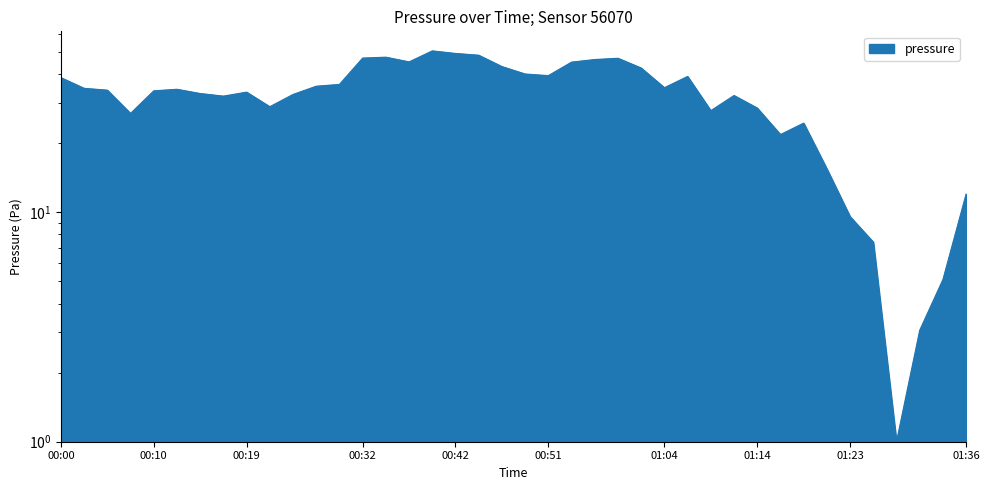

What is the difference between the second highest and minimum values?

48.2